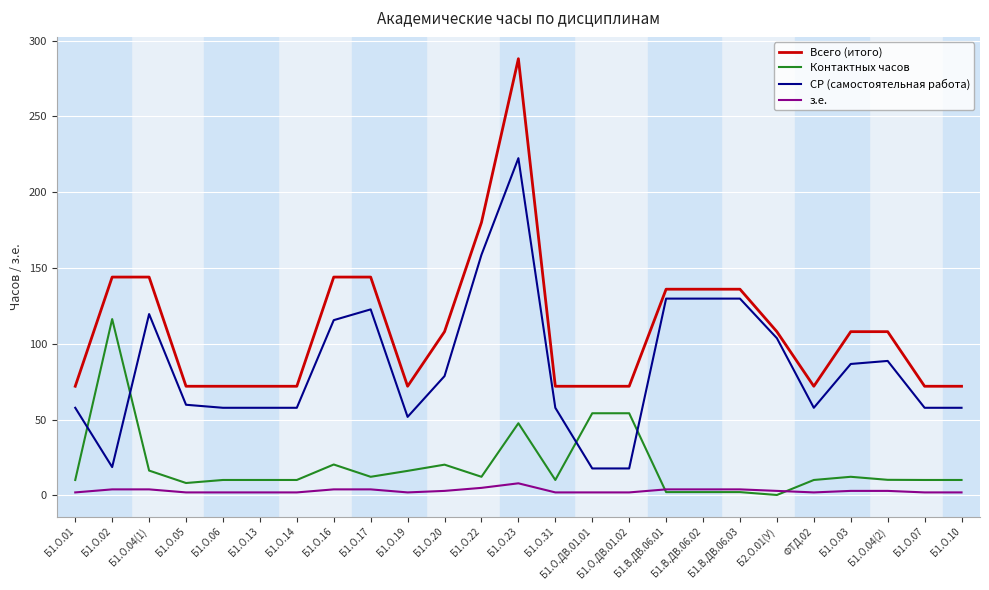

What position from the left is Б2.О.01(У)?

20